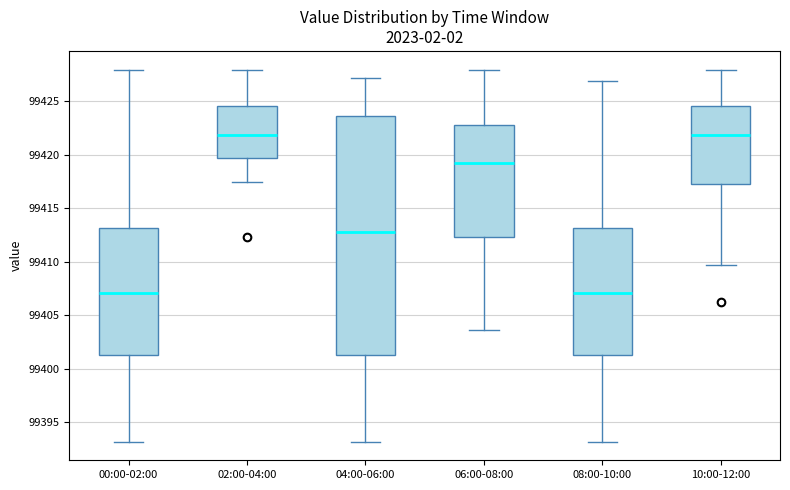

Where does the lower whisker of the box for 06:00-08:00 end on the y-axis? The values are not printed on the chart, so give them approximately, as read against the axis.

99403.5